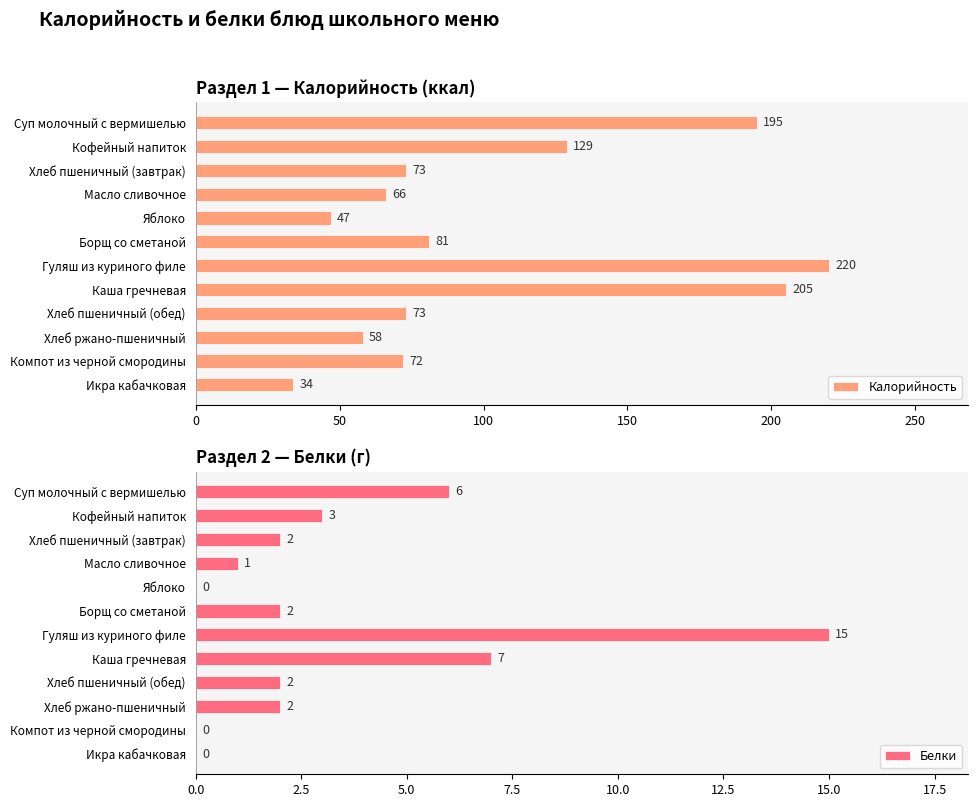

At how many categories does at least one series exceed 8?

12